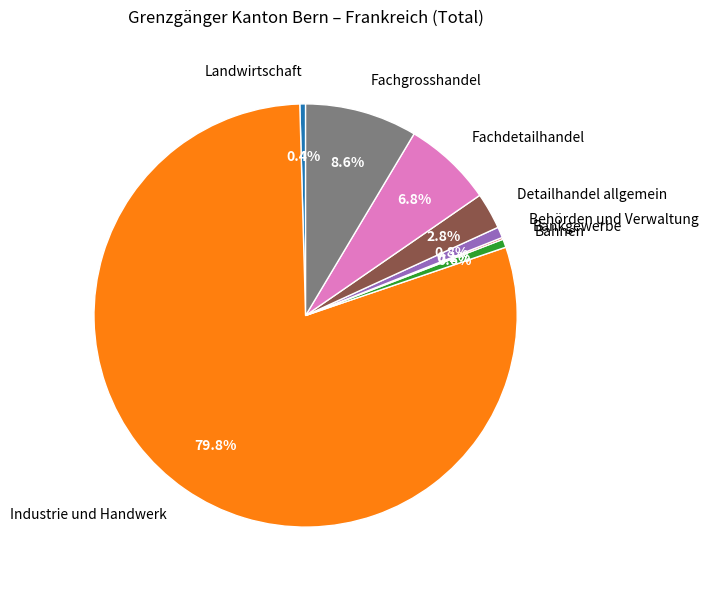

How much of the chart is everything except Fachgrosshandel?

91.4%